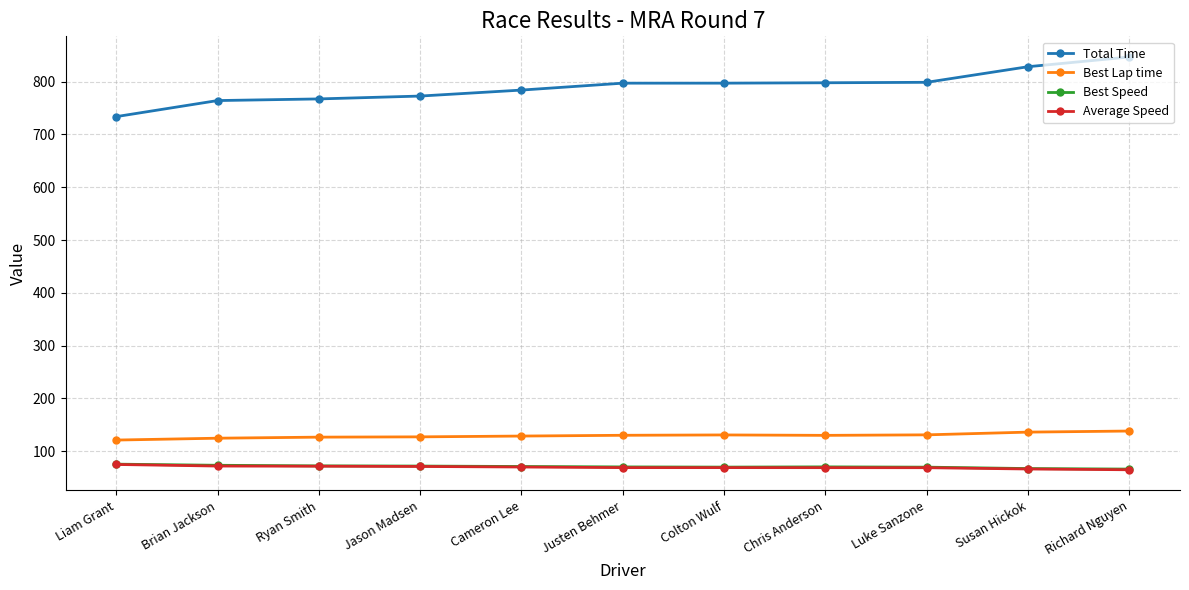

What is the smallest value displayed?

65.1